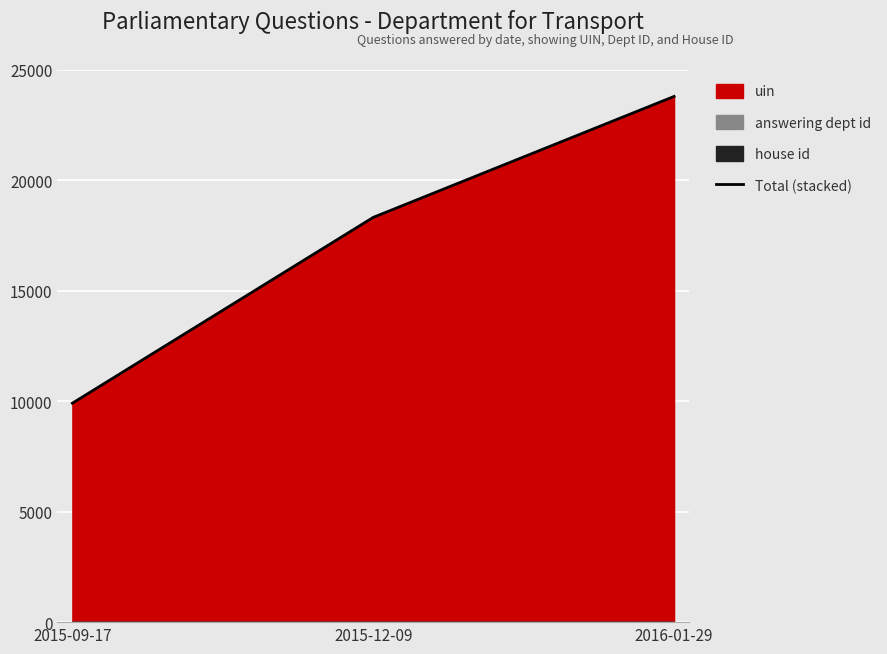

Reading right to left, transcribe all the data shown in this chart.

2016-01-29=23789	2015-12-09=18316	2015-09-17=9909